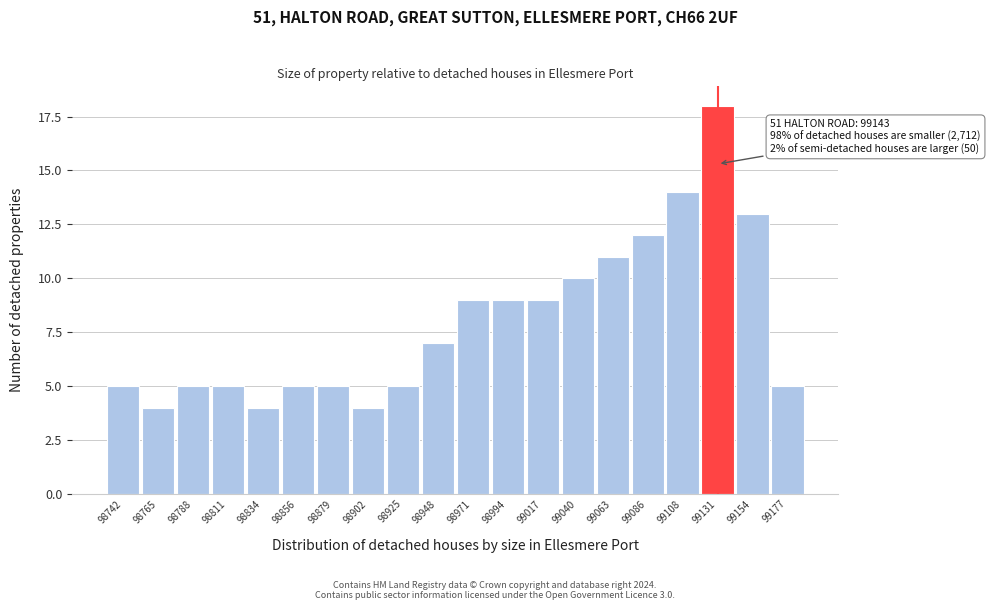

Reading left to right, transcribe all the data shown in this chart.

5	4	5	5	4	5	5	4	5	7	9	9	9	10	11	12	14	18	13	5